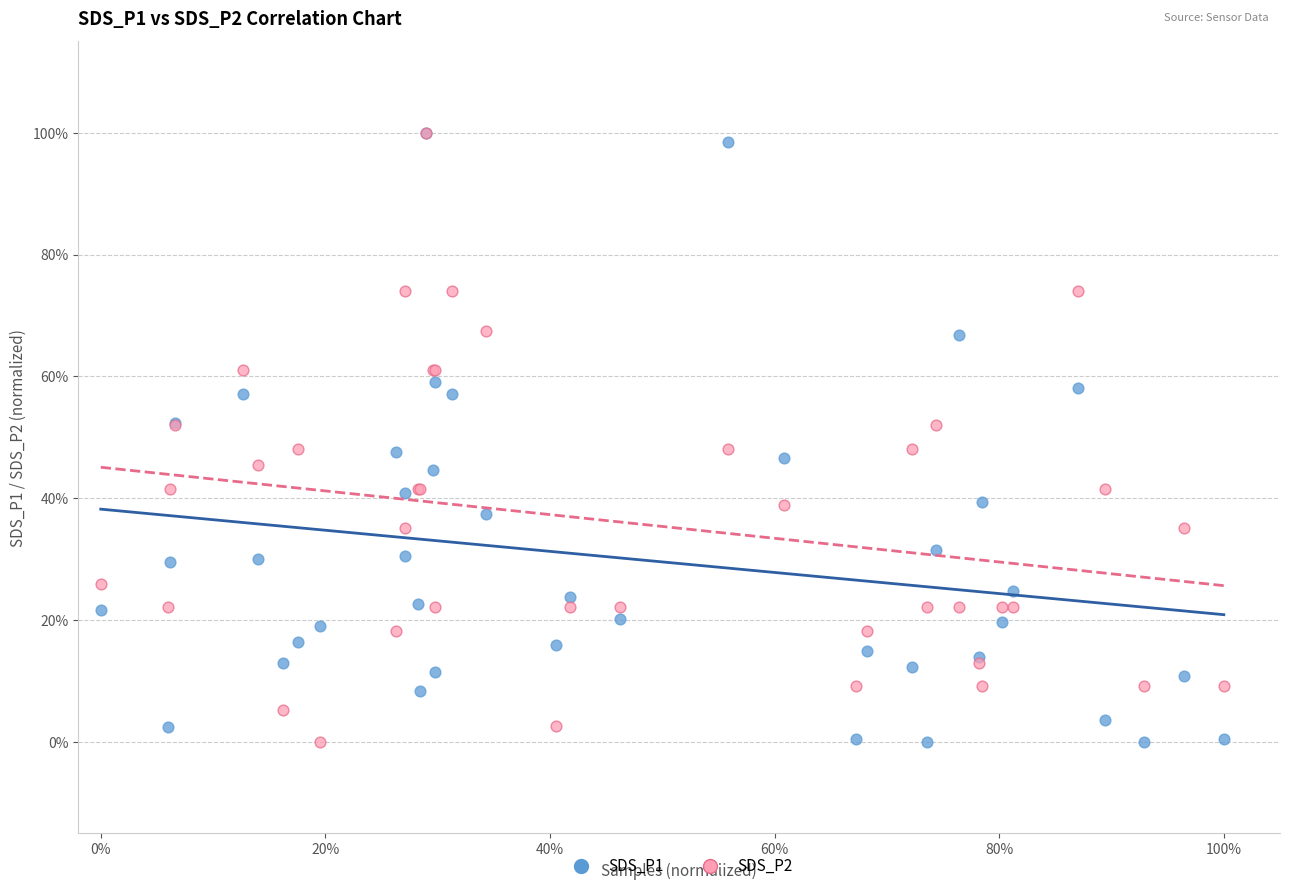

What are all the series names shown in the legend?

SDS_P1, SDS_P2